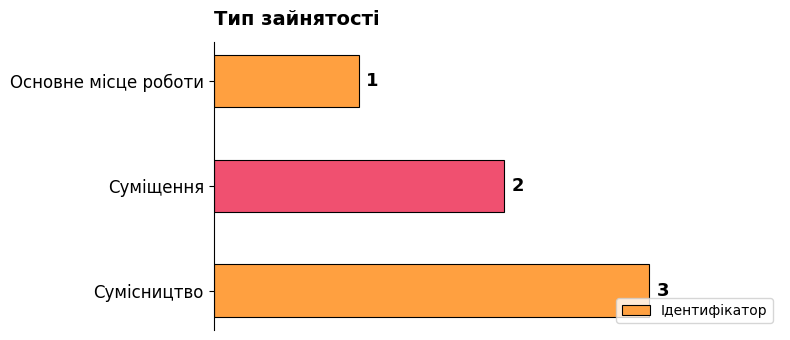

Rank the categories by value from highest to lowest.

Сумісництво, Суміщення, Основне місце роботи